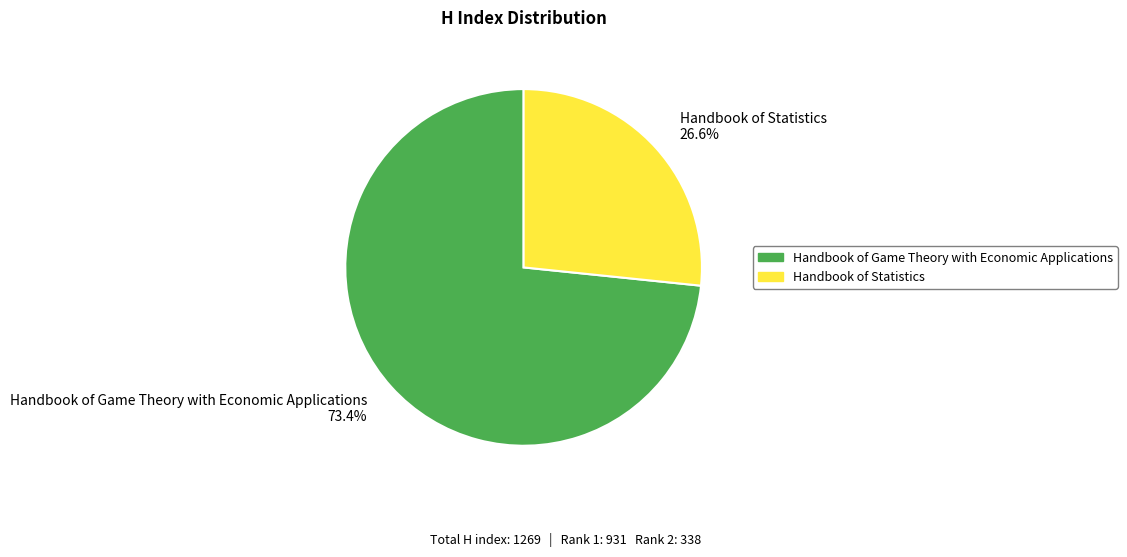

Does Handbook of Statistics account for over 50% of the chart?

No